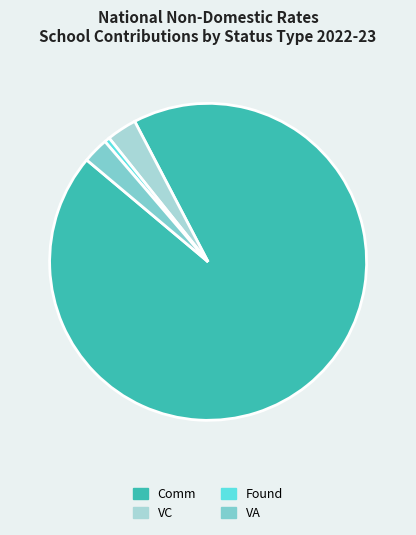

Which slice represents more than half of the pie?

Comm